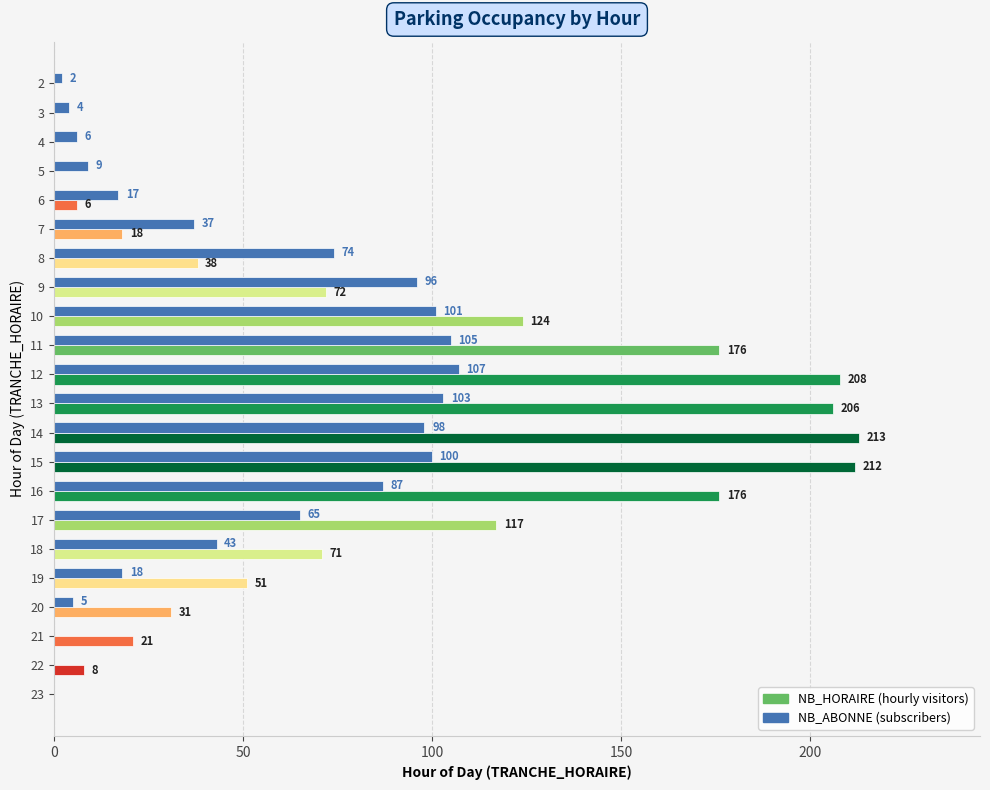

What is the total value across all series at 6?

23